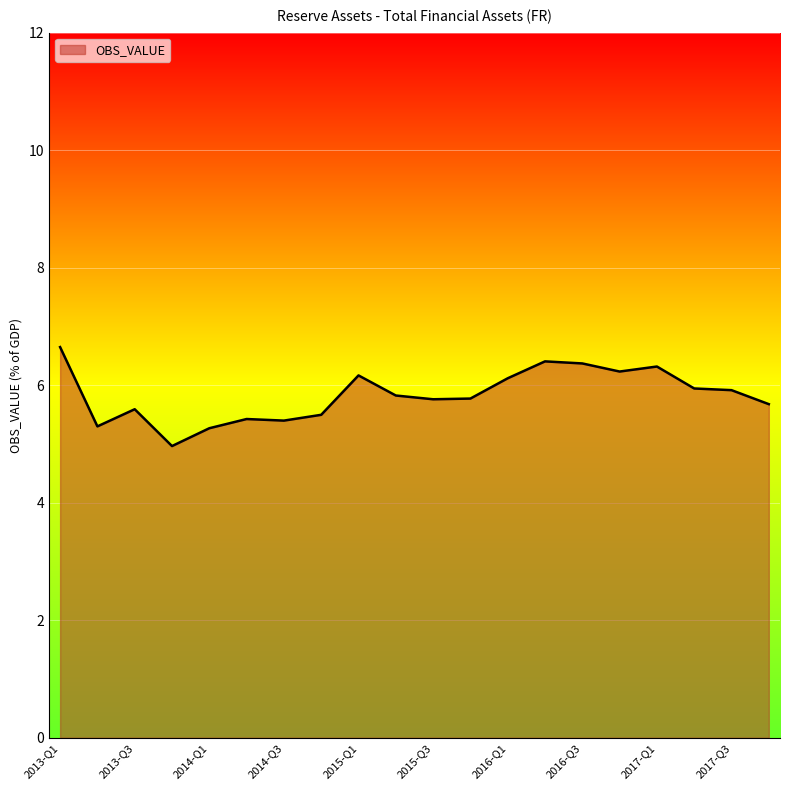

What is the difference between the maximum and minimum values?

1.7